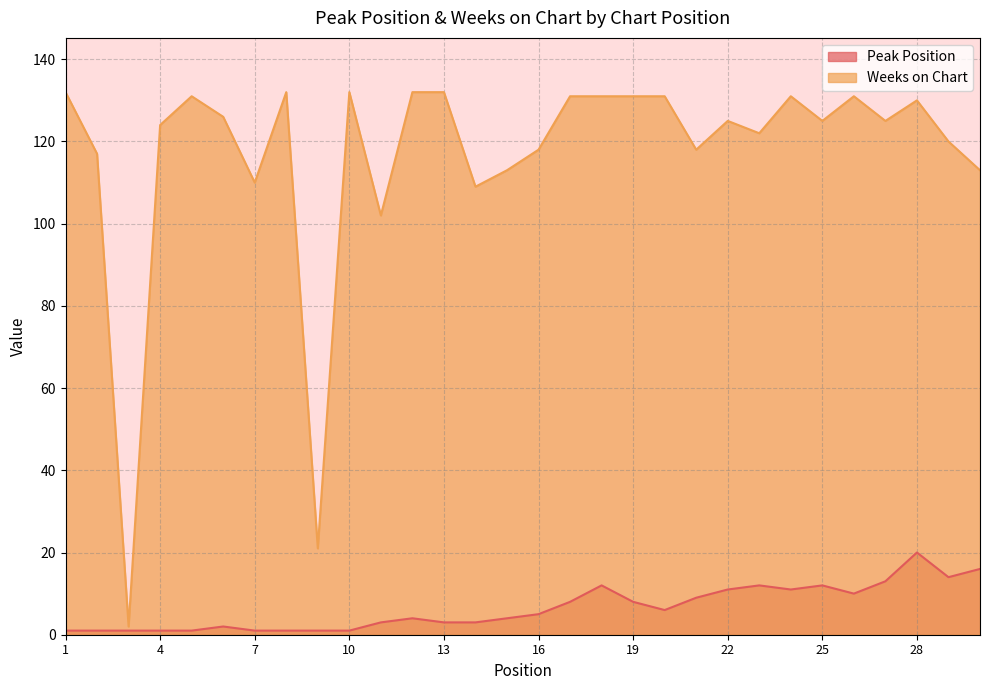

What value does the Peak Position series have at 2?

1